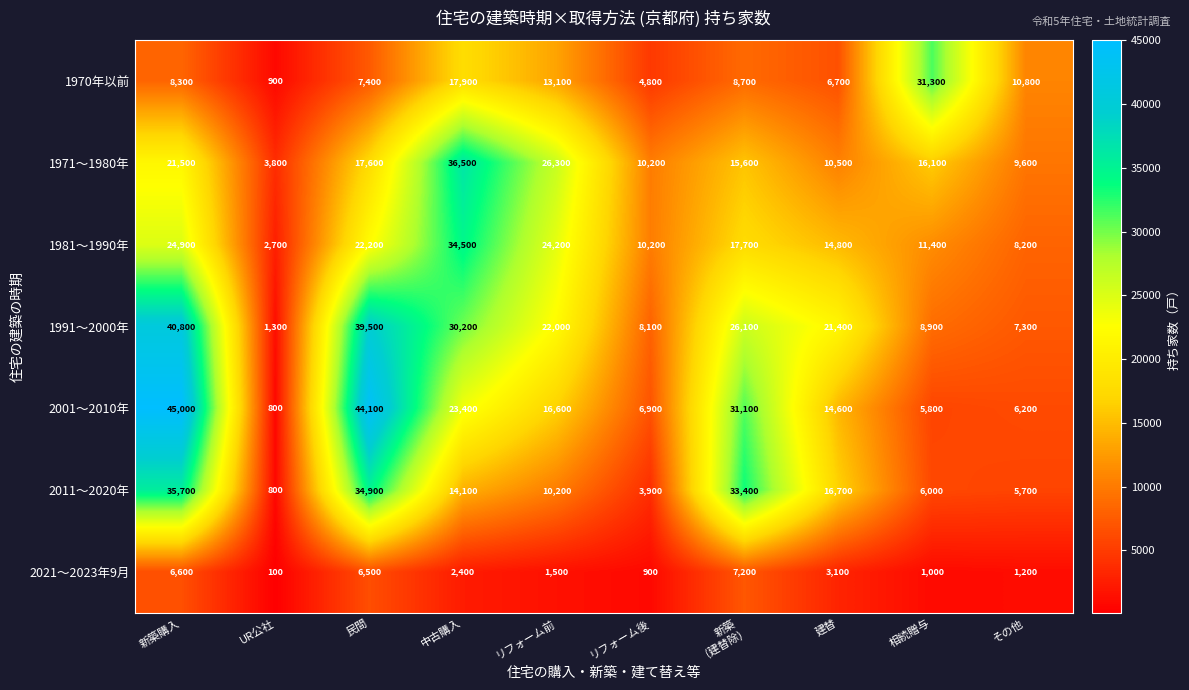

Is the value of 1971～1980年 at リフォーム後 greater than the value of 2011～2020年 at 新築購入?

No